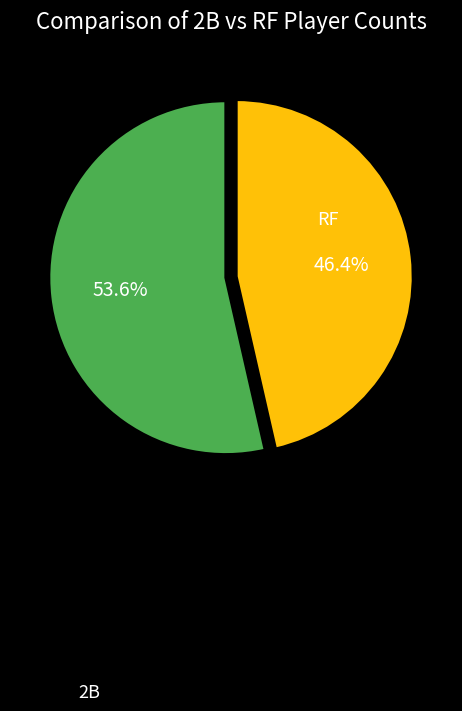

Does any single category account for the majority?

Yes